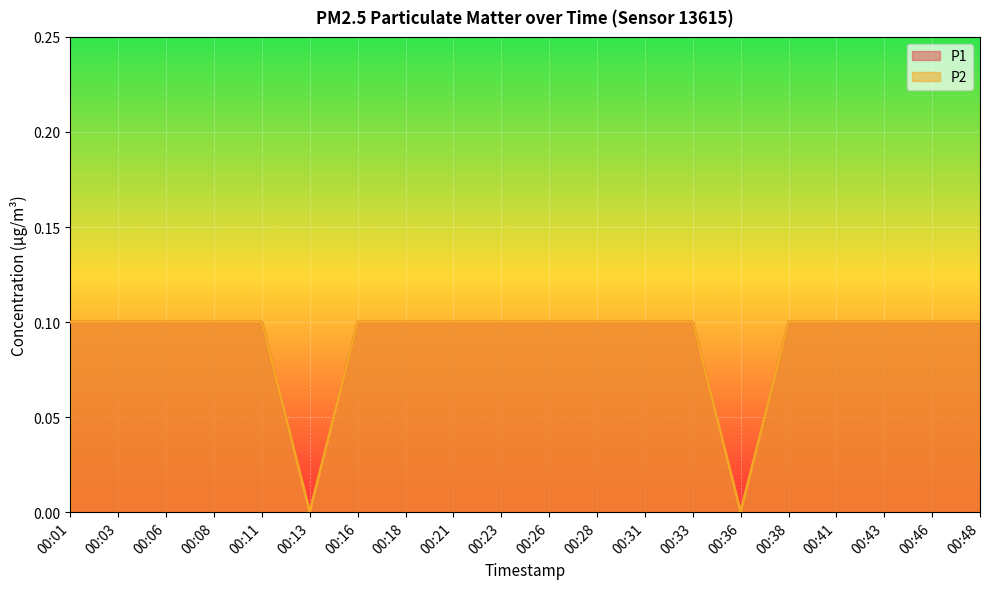

True or false: P1 and P2 intersect in this chart.

False